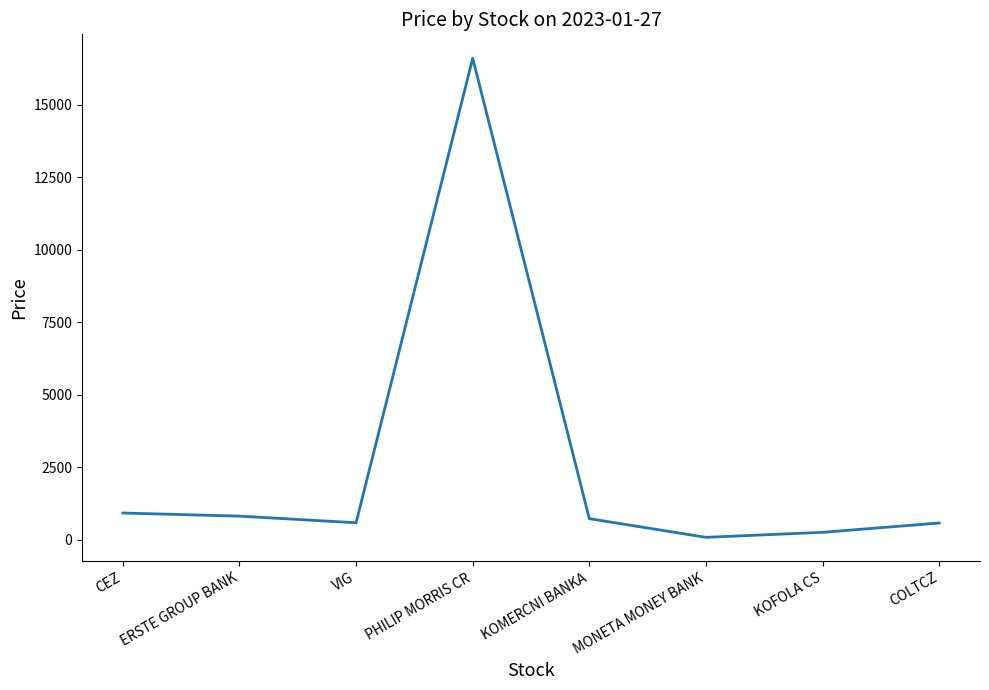

The value at COLTCZ is 575.0. True or false?

True